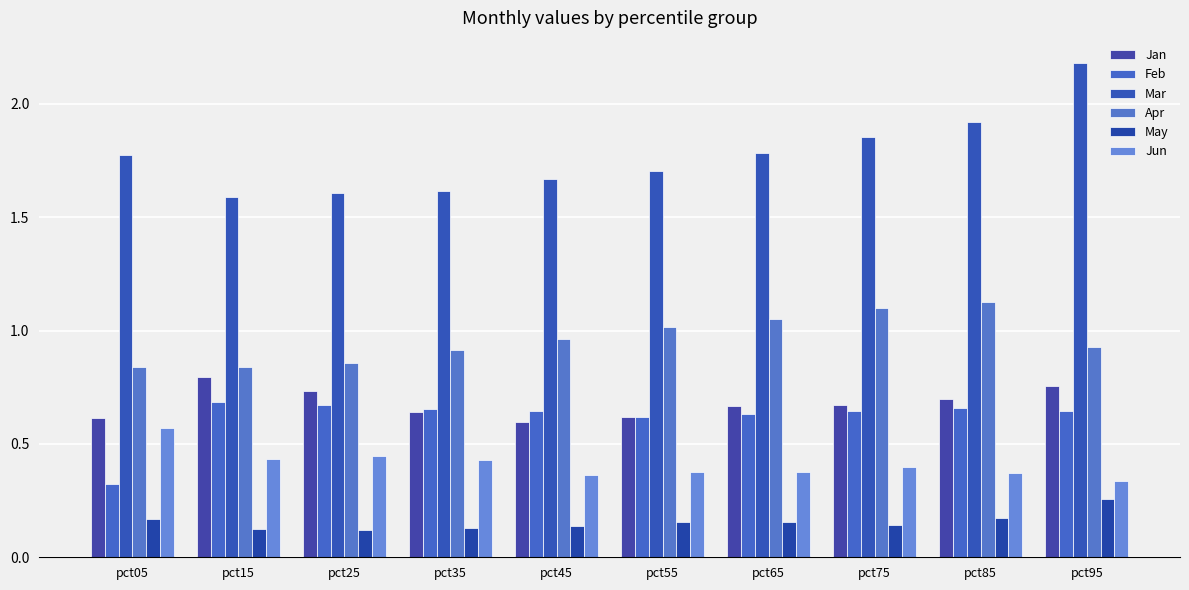

What is the spread (max minus min) of values at pct75?

1.7